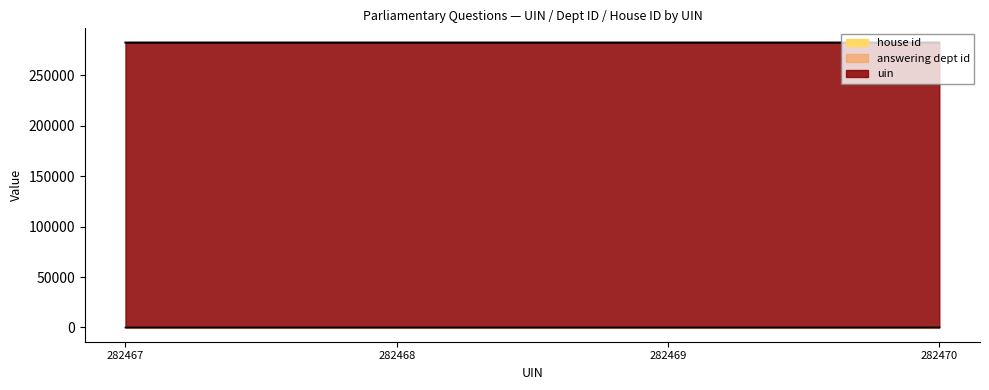

Which has a higher value, 282468 or 282467?

282468